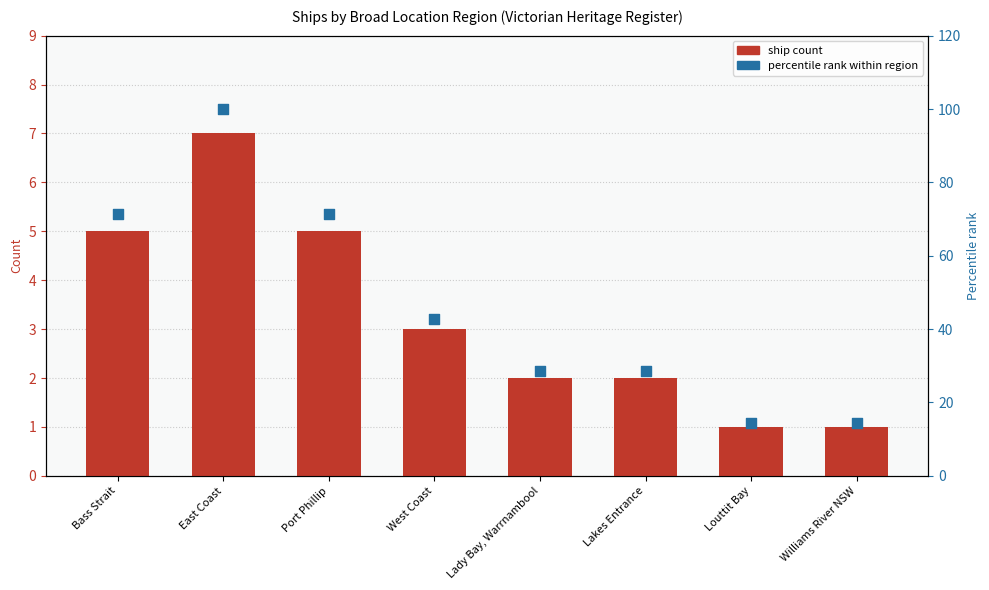

At how many categories does at least one series exceed 59?

3